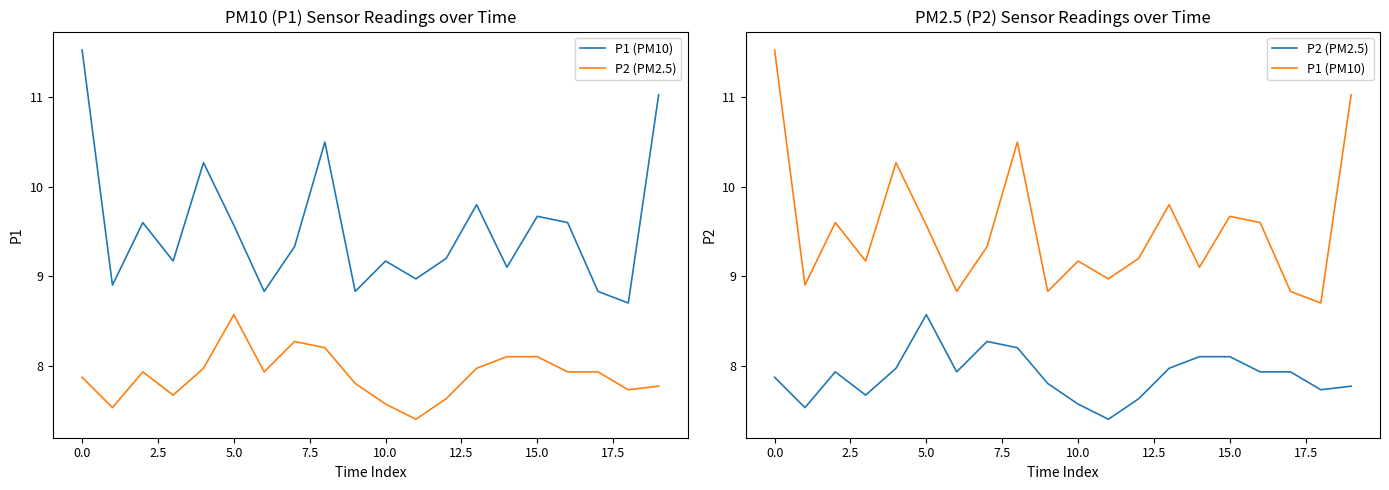

Reading left to right, list all the values displayed in this chart.

P1 (PM10): 11.5	8.9	9.6	9.2	10.3	9.6	8.8	9.3	10.5	8.8	9.2	9.0	9.2	9.8	9.1	9.7	9.6	8.8	8.7	11.0
P2 (PM2.5): 7.9	7.5	7.9	7.7	8.0	8.6	7.9	8.3	8.2	7.8	7.6	7.4	7.6	8.0	8.1	8.1	7.9	7.9	7.7	7.8